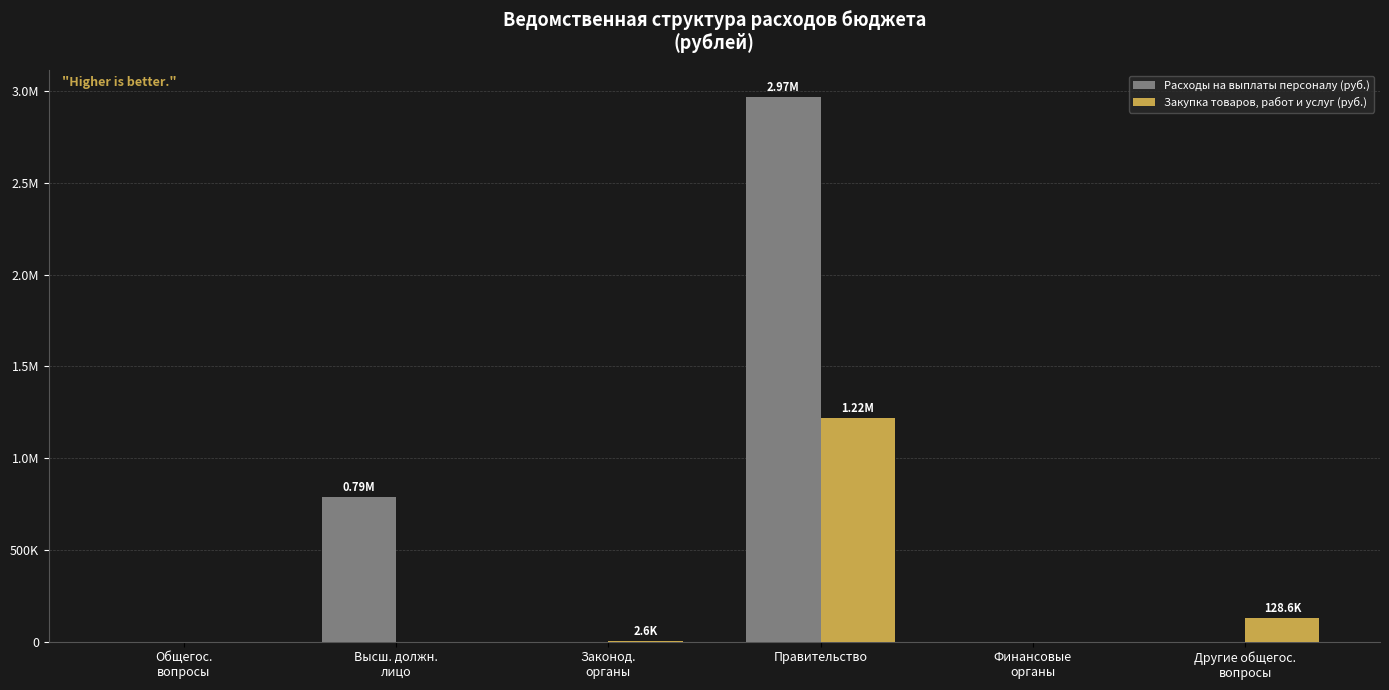

List the labels in order of Расходы на выплаты персоналу (руб.) value, smallest first.

Общегос.
вопросы, Законод.
органы, Финансовые
органы, Другие общегос.
вопросы, Высш. должн.
лицо, Правительство